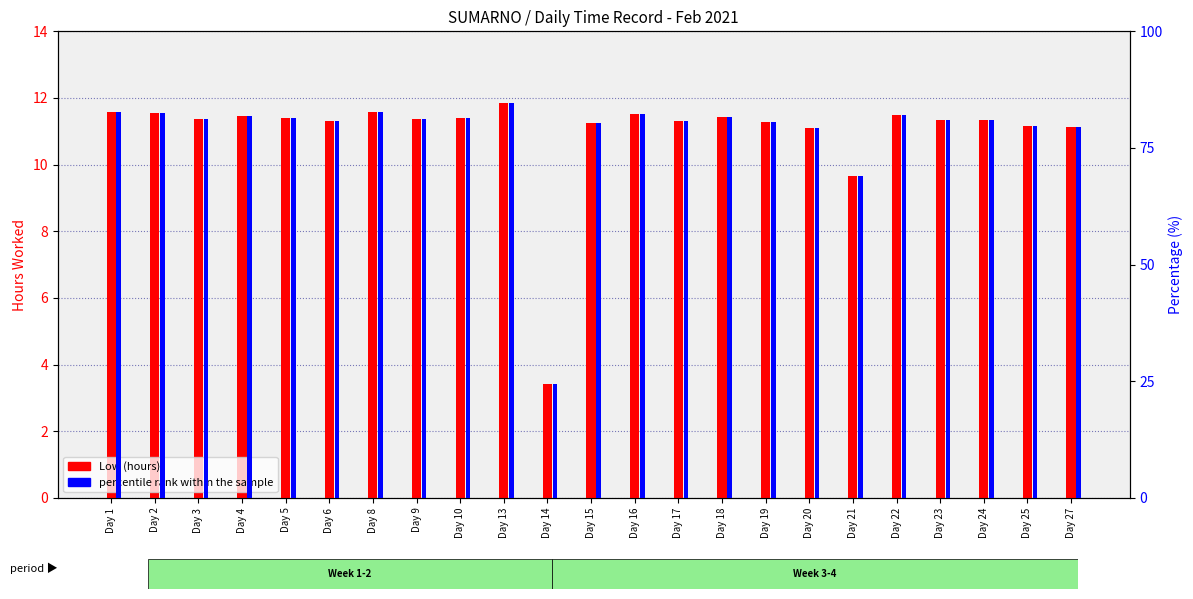

List the series in order of their overall mean, highest first.

percentile rank within the sample, Low (hours)